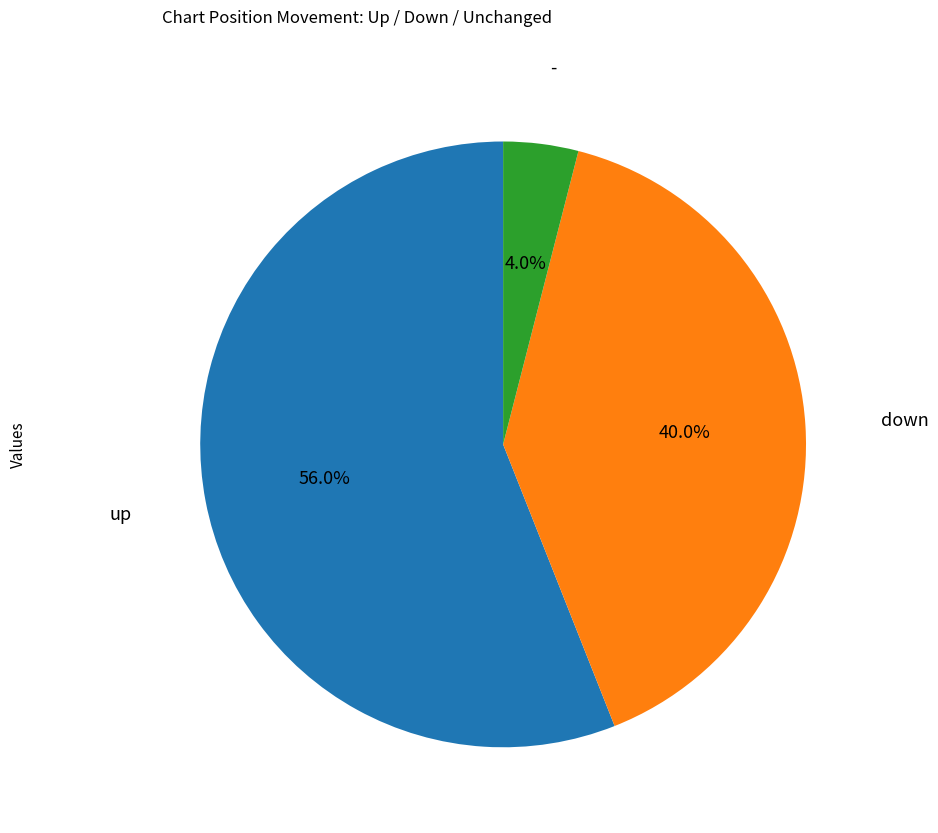

What is the smallest slice in the pie chart?

-